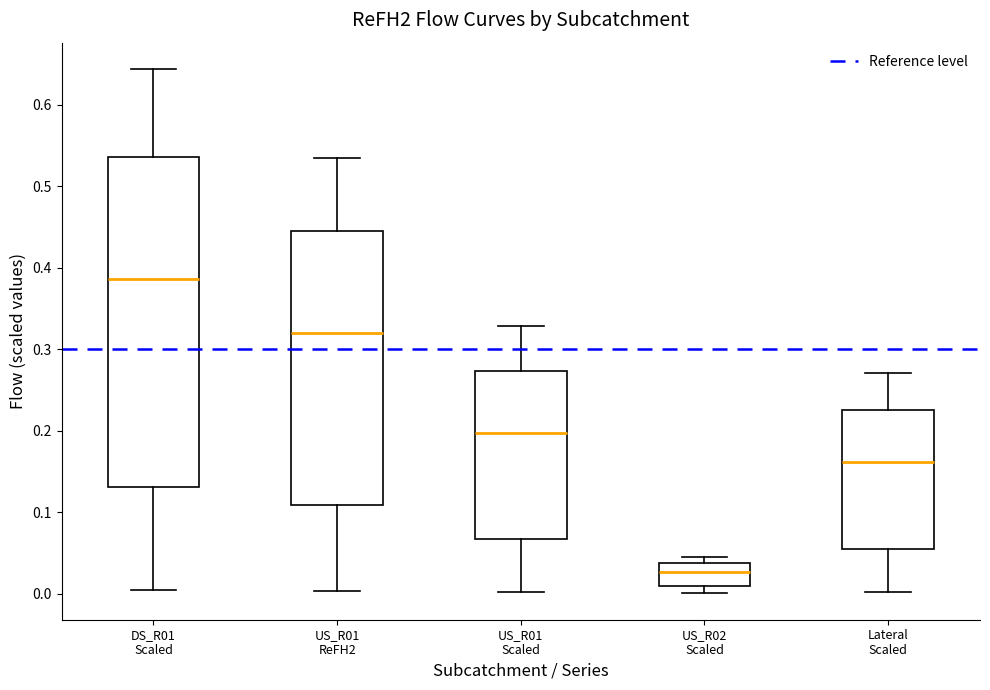

Reading left to right, read every box against the y-axis: the position of its median line, the range the box covers, and the ends of its whiskers. The values are not printed on the chart, so give them approximately, as read against the axis.

DS_R01 Scaled: median 0.39, box 0.13 to 0.54, whiskers 0.00 to 0.64
US_R01 ReFH2: median 0.32, box 0.11 to 0.45, whiskers 0.00 to 0.53
US_R01 Scaled: median 0.20, box 0.07 to 0.27, whiskers 0.00 to 0.33
US_R02 Scaled: median 0.03, box 0.01 to 0.04, whiskers 0.00 to 0.04 (just above the box's upper edge)
Lateral Scaled: median 0.16, box 0.06 to 0.23, whiskers 0.00 to 0.27